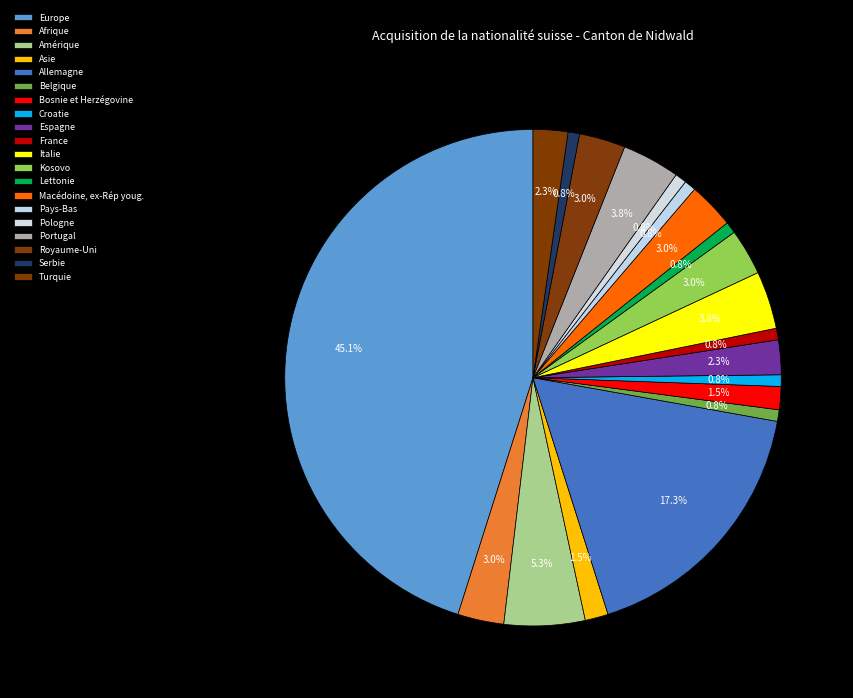

True or false: Portugal accounts for 1% of the total.

False